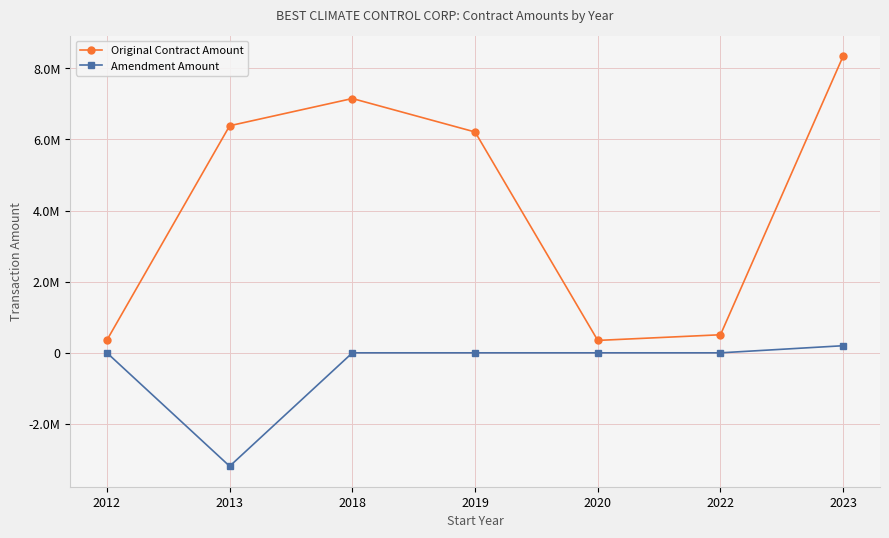

Does the chart have visible grid lines?

Yes